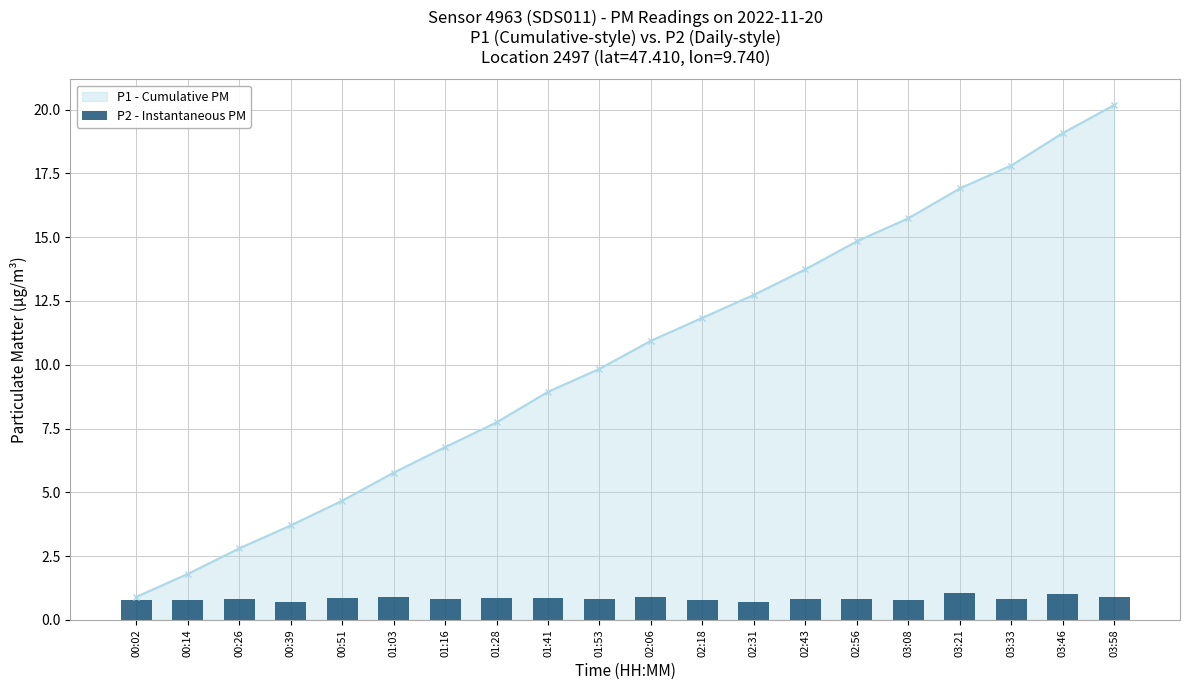

Rank the categories by value from lowest to highest.

00:39, 02:31, 00:02, 00:14, 02:18, 03:08, 00:26, 01:16, 01:53, 02:43, 02:56, 03:33, 00:51, 01:28, 01:41, 01:03, 02:06, 03:58, 03:46, 03:21